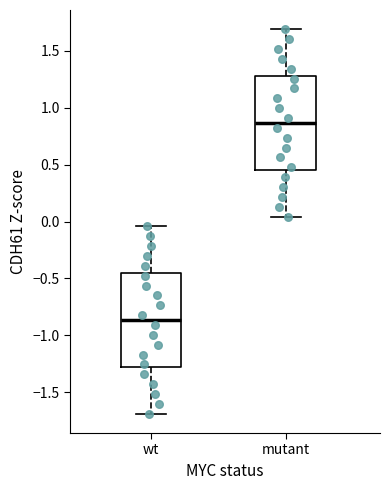

Reading left to right, read every box against the y-axis: the position of its median line, the range the box covers, and the ends of its whiskers. The values are not printed on the chart, so give them approximately, as read against the axis.

wt: median -0.85, box -1.30 to -0.45, whiskers -1.70 to -0.05
mutant: median 0.85, box 0.45 to 1.30, whiskers 0.05 to 1.70